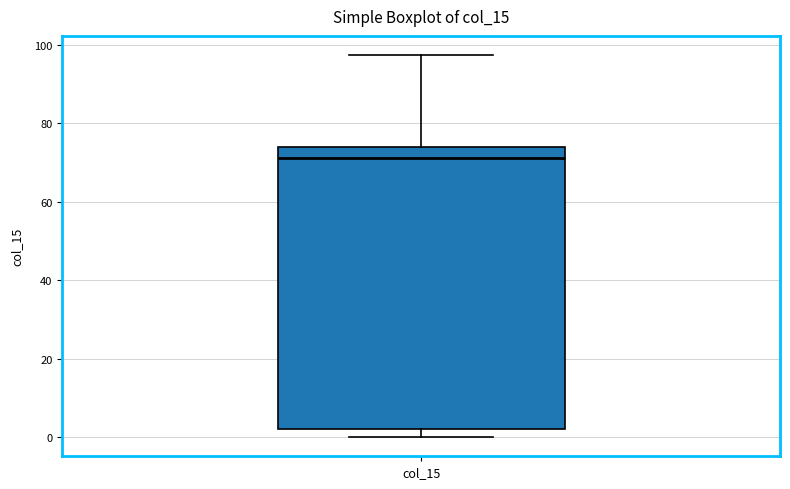

Where is the upper edge of the box for col_15 on the y-axis? The values are not printed on the chart, so give them approximately, as read against the axis.

74